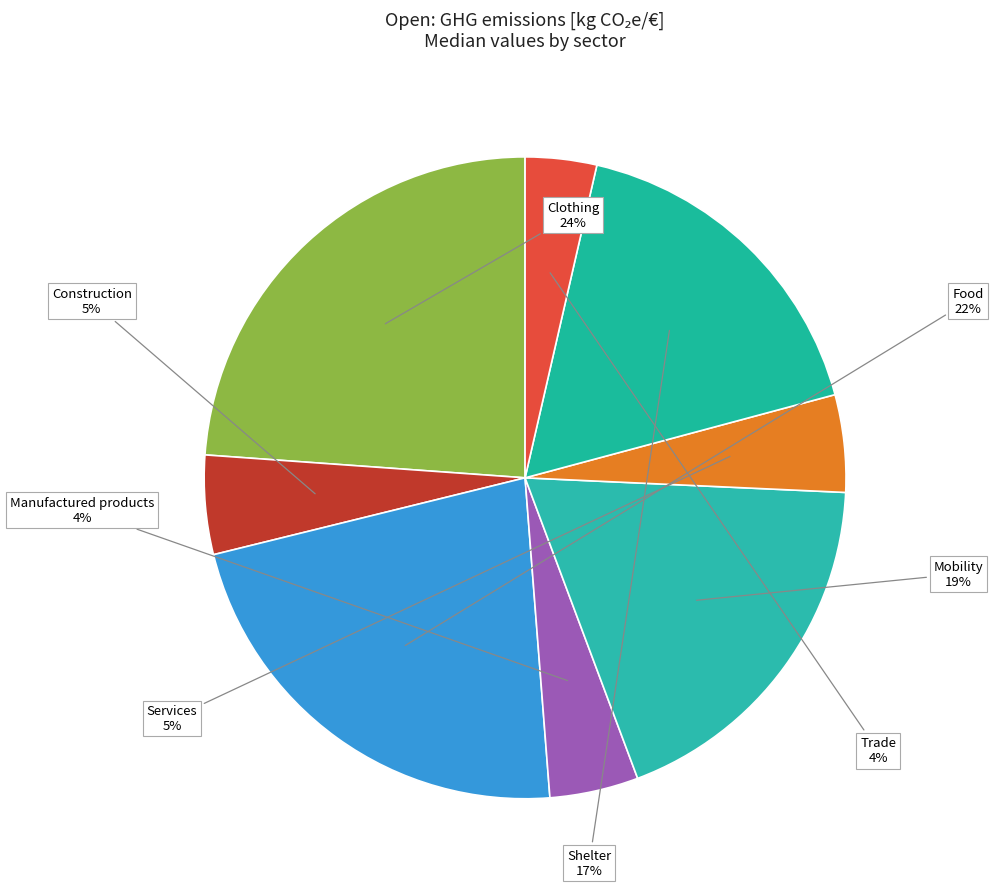

To the nearest percent, what portion does Manufactured products represent?

4%